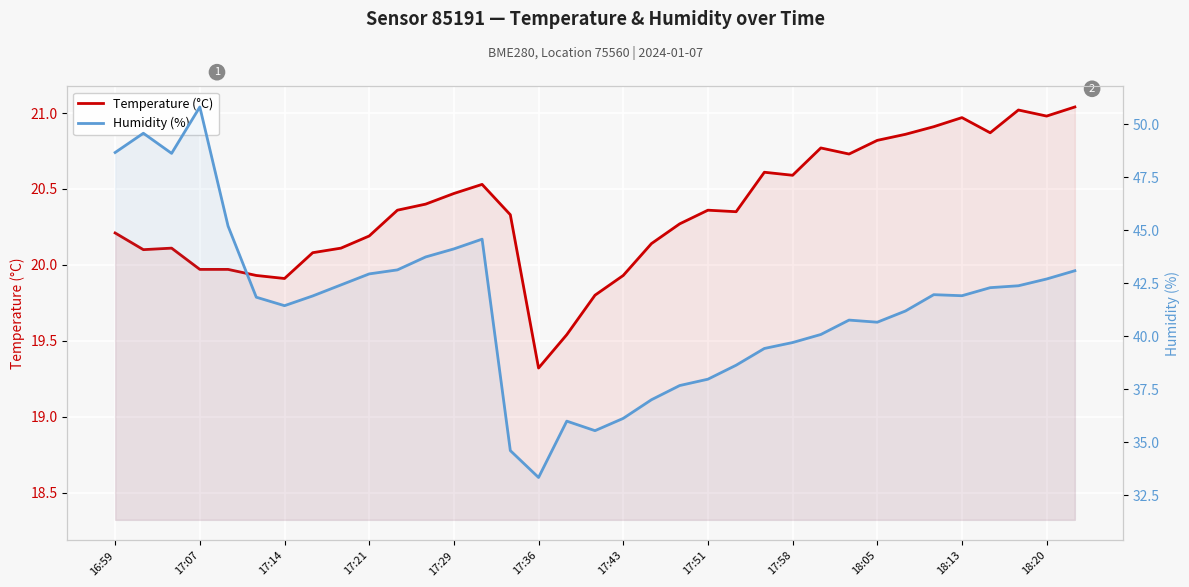

List the series in order of their peak value, highest first.

Humidity (%), Temperature (°C)